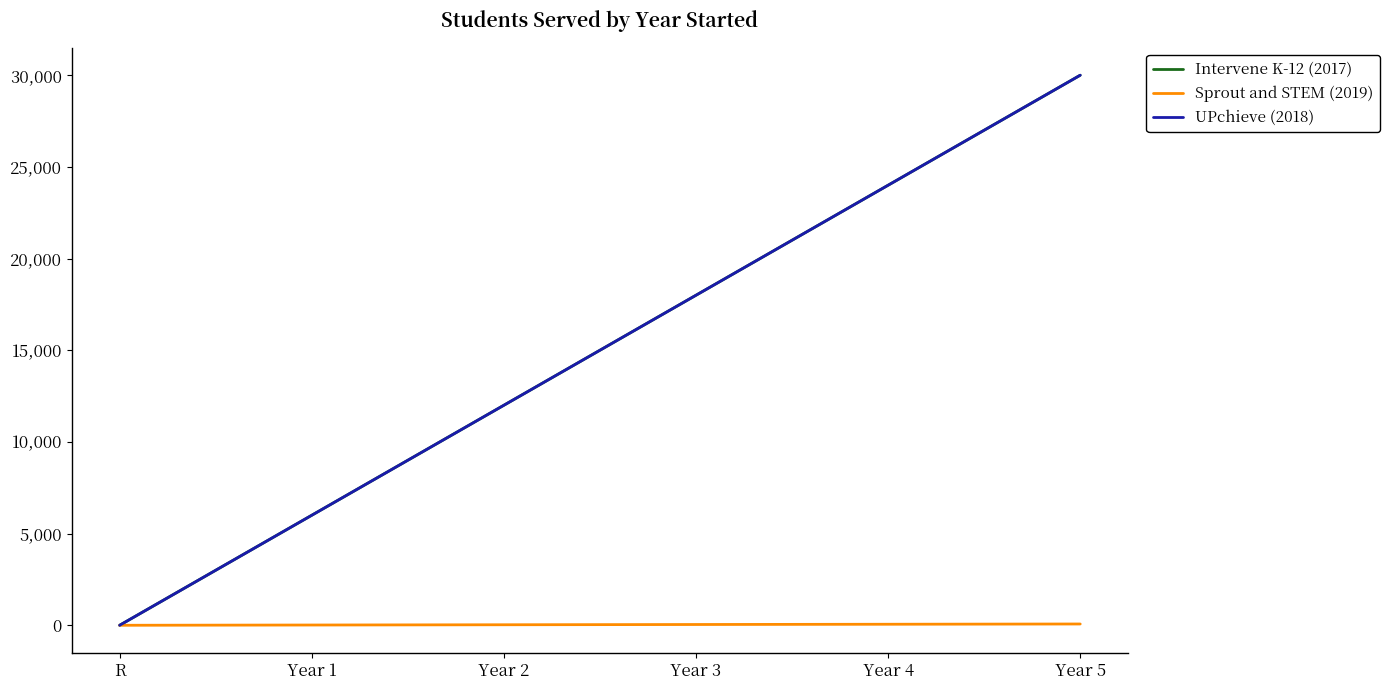

True or false: UPchieve (2018) and Intervene K-12 (2017) cross at least once.

False